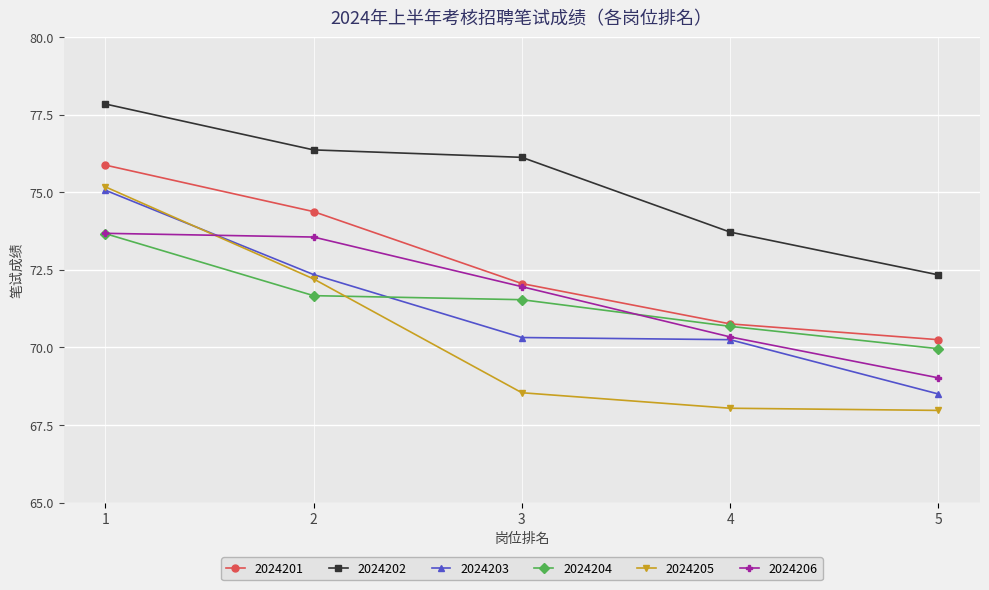

At which category is the sum across all series the highest?

1